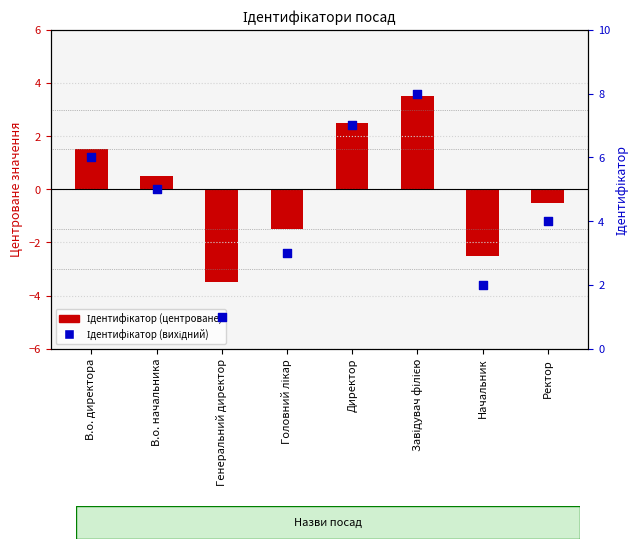

What is the total value across all series at Директор?

9.5